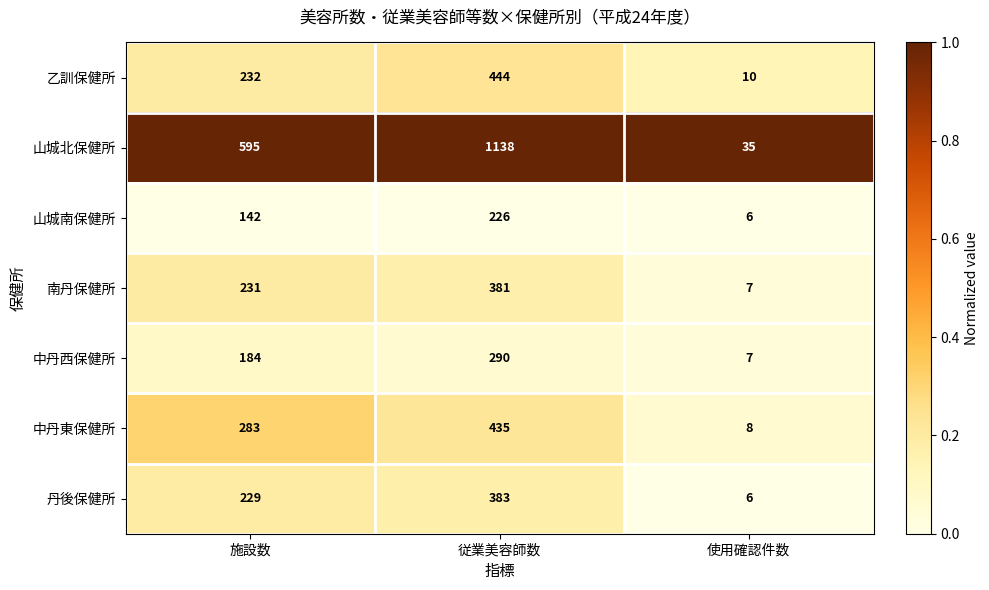

What is the difference between the maximum and minimum values in the 山城北保健所 series?

1103